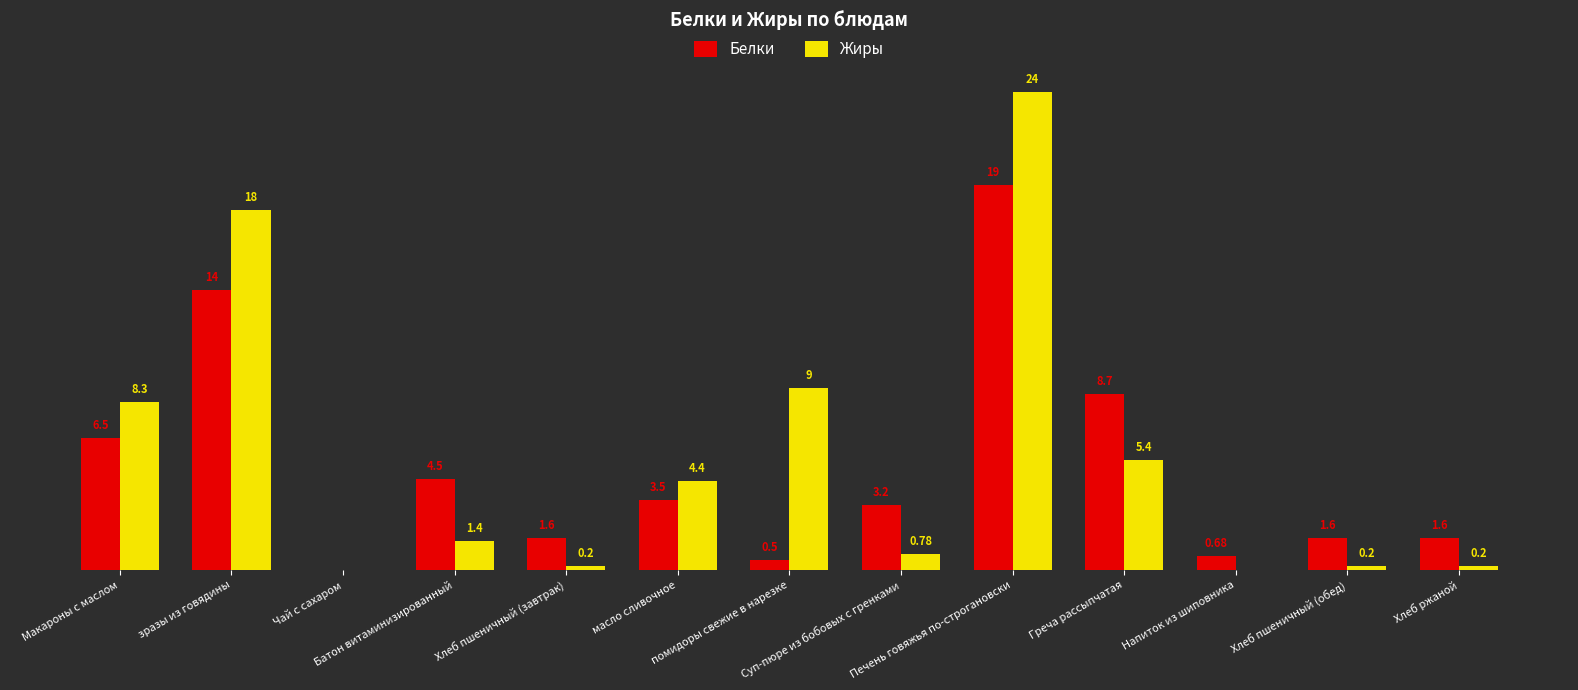

What are all the series names shown in the legend?

Белки, Жиры